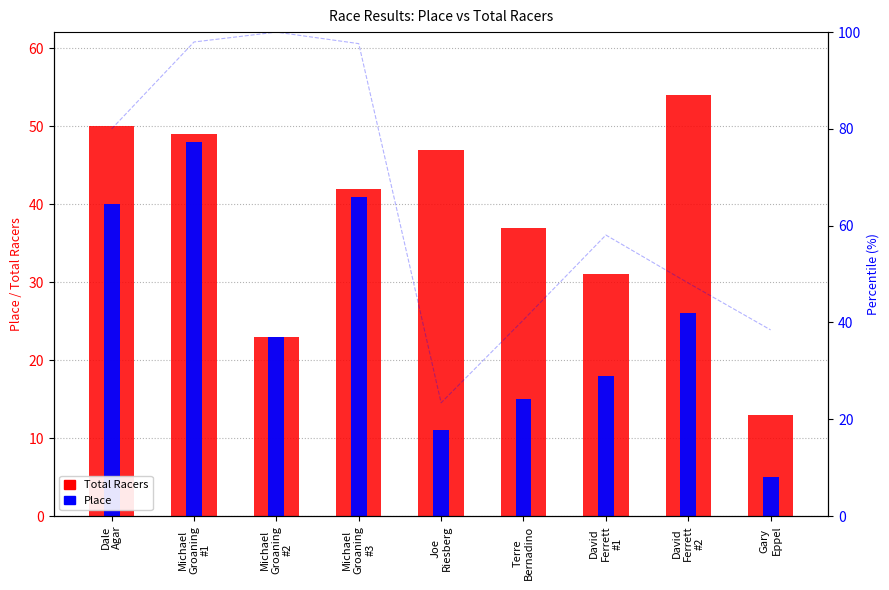

What is the difference between the second highest and second lowest values in the Total Racers series?

27